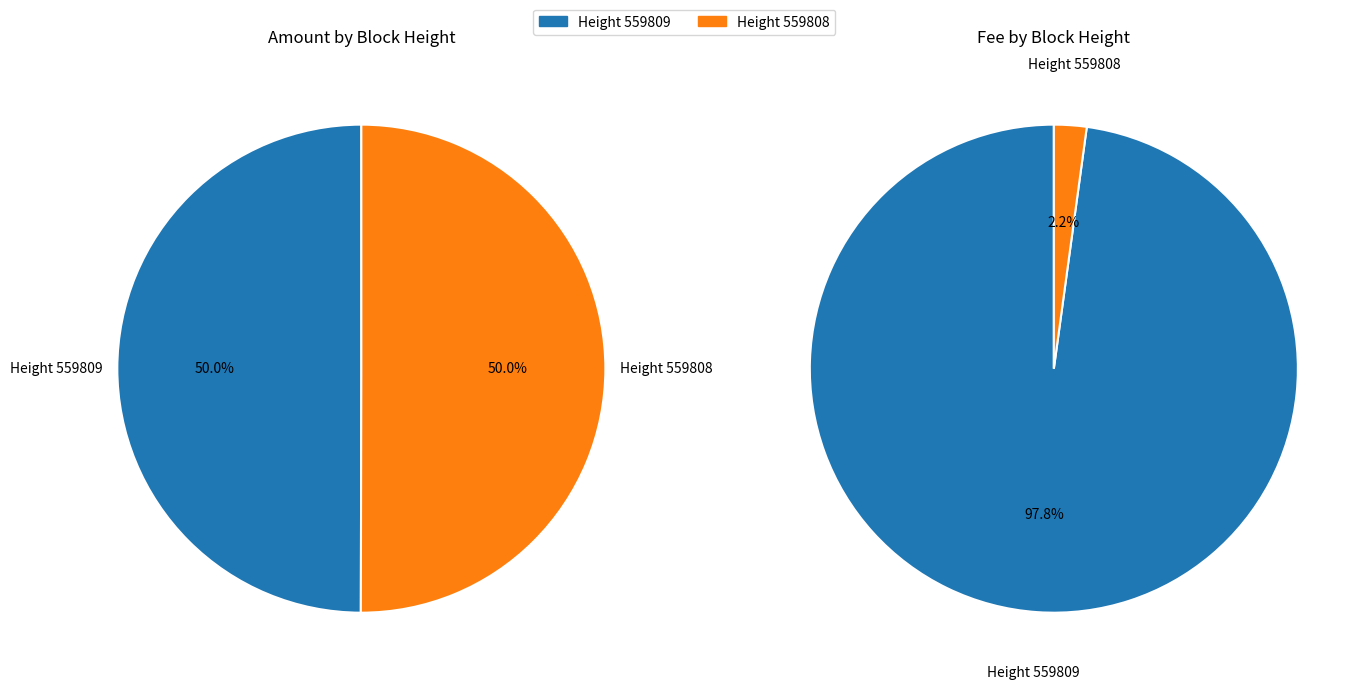

What percentage do 559809 and 559808 together represent?

100.0%